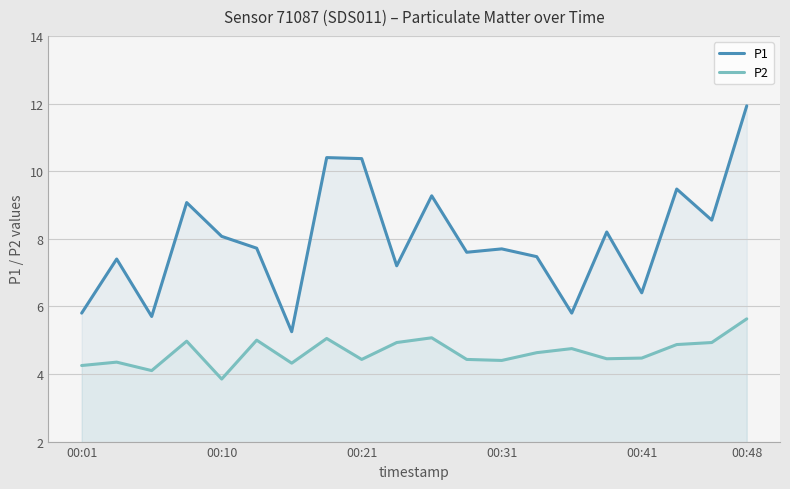

At which label does P2 first exceed 4?

00:01